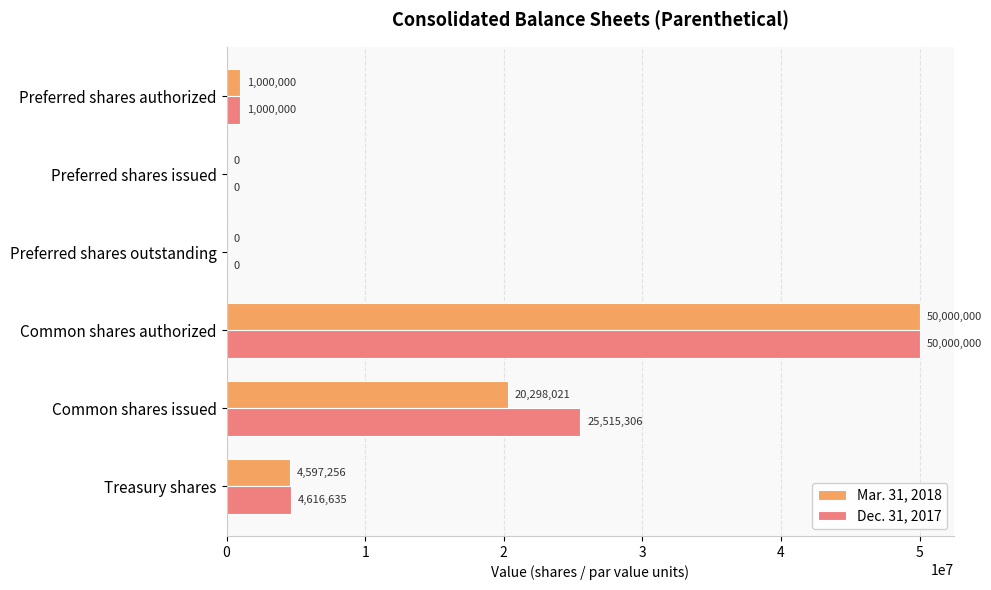

How many categories are shown in the chart?

6